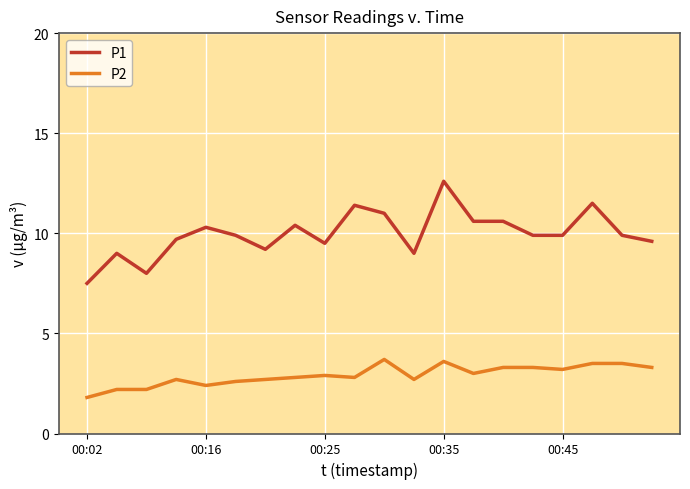

Which series has the widest spread of values?

P1